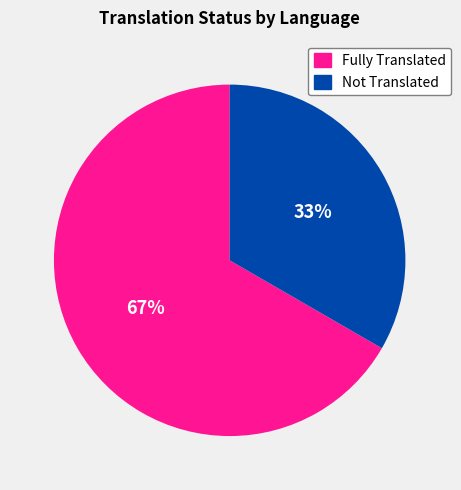

To the nearest percent, what is the average slice percentage?

50%